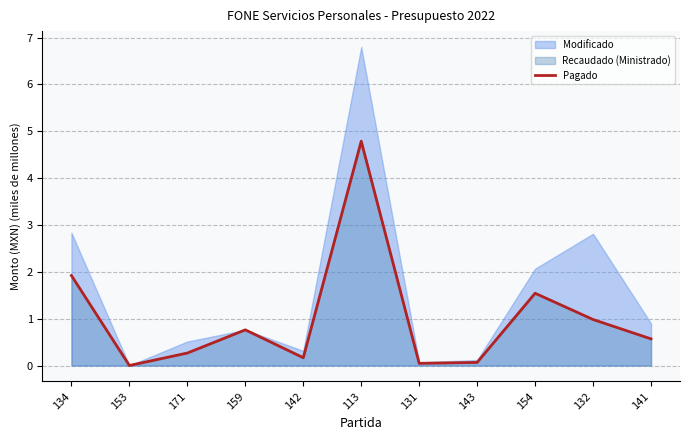

The value at 131 is 0.0. True or false?

True